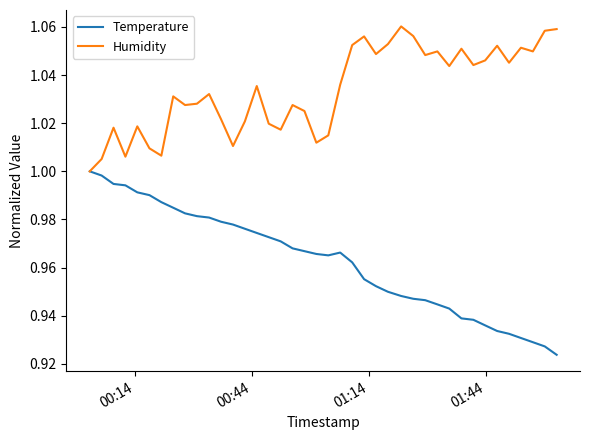

Which series has the largest range (max minus min)?

Temperature